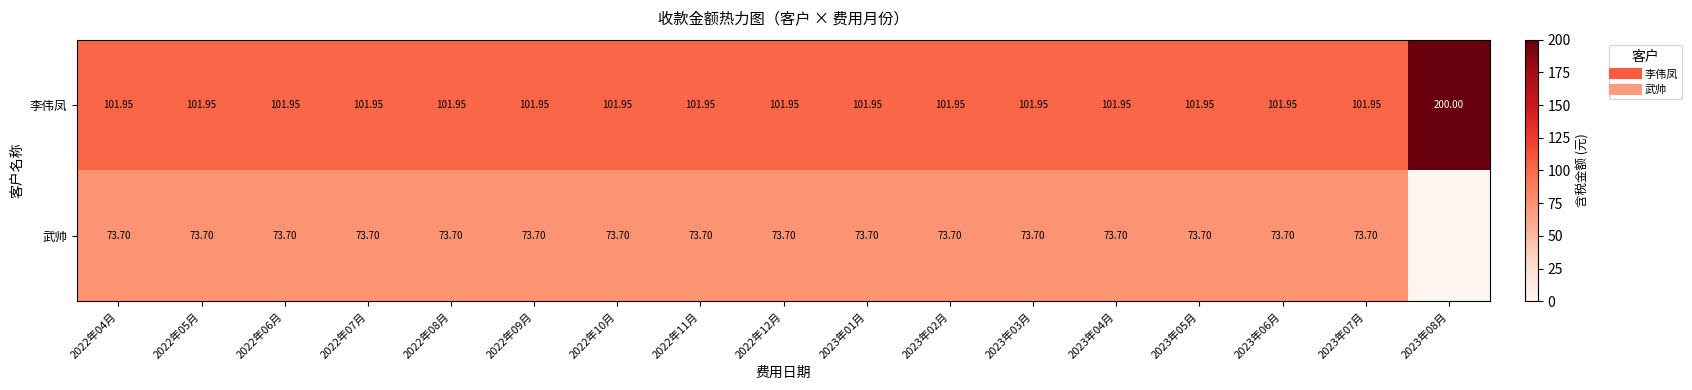

Is the value of 李伟凤 at 2023年08月 greater than the value of 武帅 at 2022年11月?

Yes